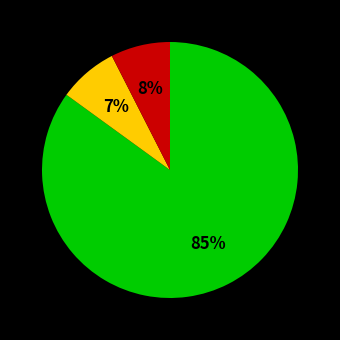

Does any single category account for the majority?

Yes